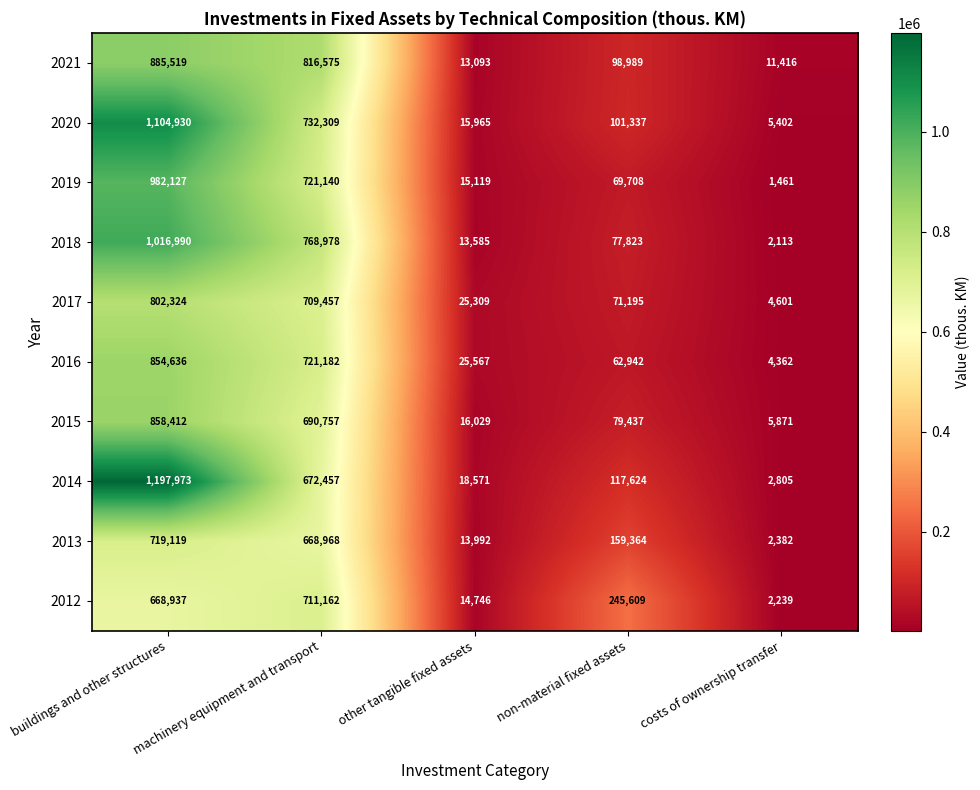

What is the difference between the 2016 values at non-material fixed assets and machinery equipment and transport?

658240